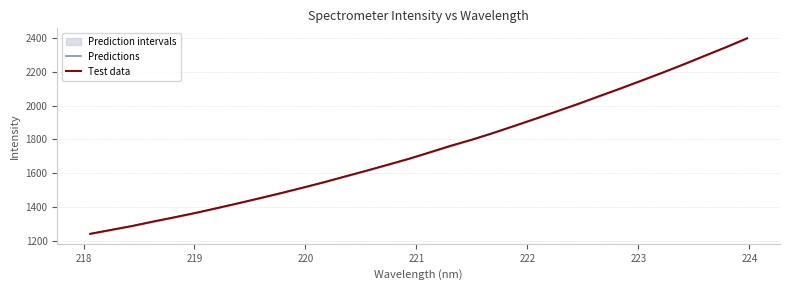

How many times do Predictions and Test data cross each other?

17